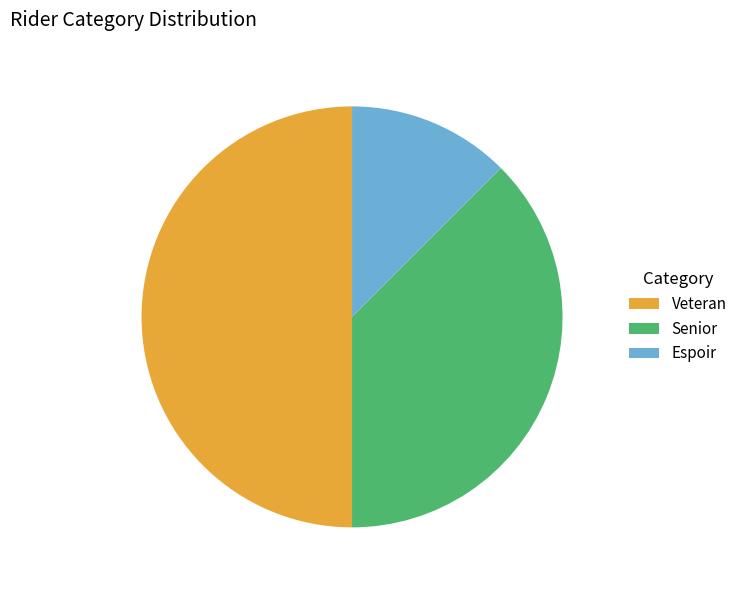

What is the ratio of the value at Senior to the value at Veteran?

0.8